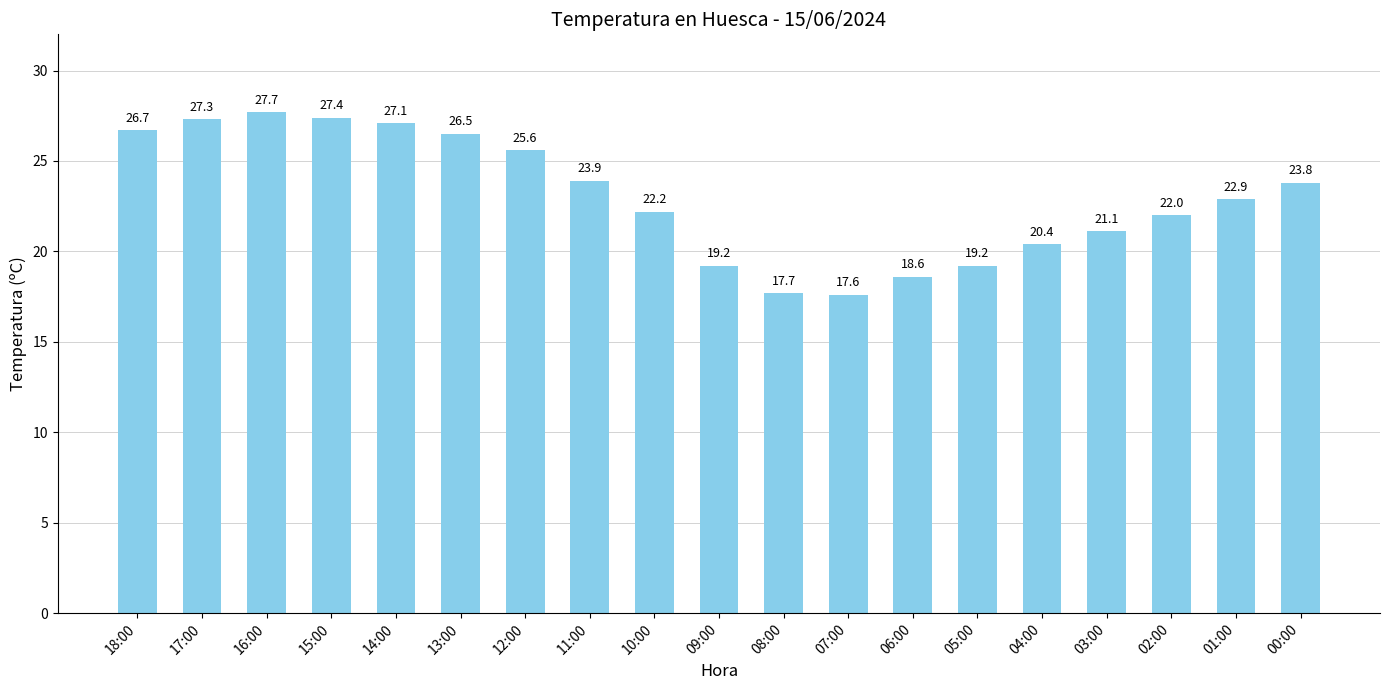

Reading right to left, what are all the values shown in this chart?

23.8	22.9	22.0	21.1	20.4	19.2	18.6	17.6	17.7	19.2	22.2	23.9	25.6	26.5	27.1	27.4	27.7	27.3	26.7